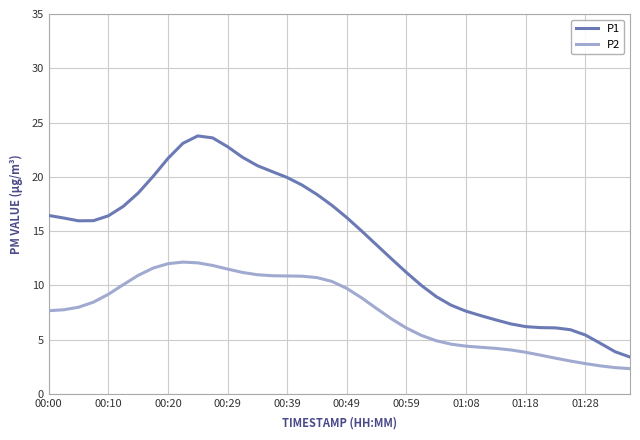

Does the chart display data point markers on the line(s)?

No